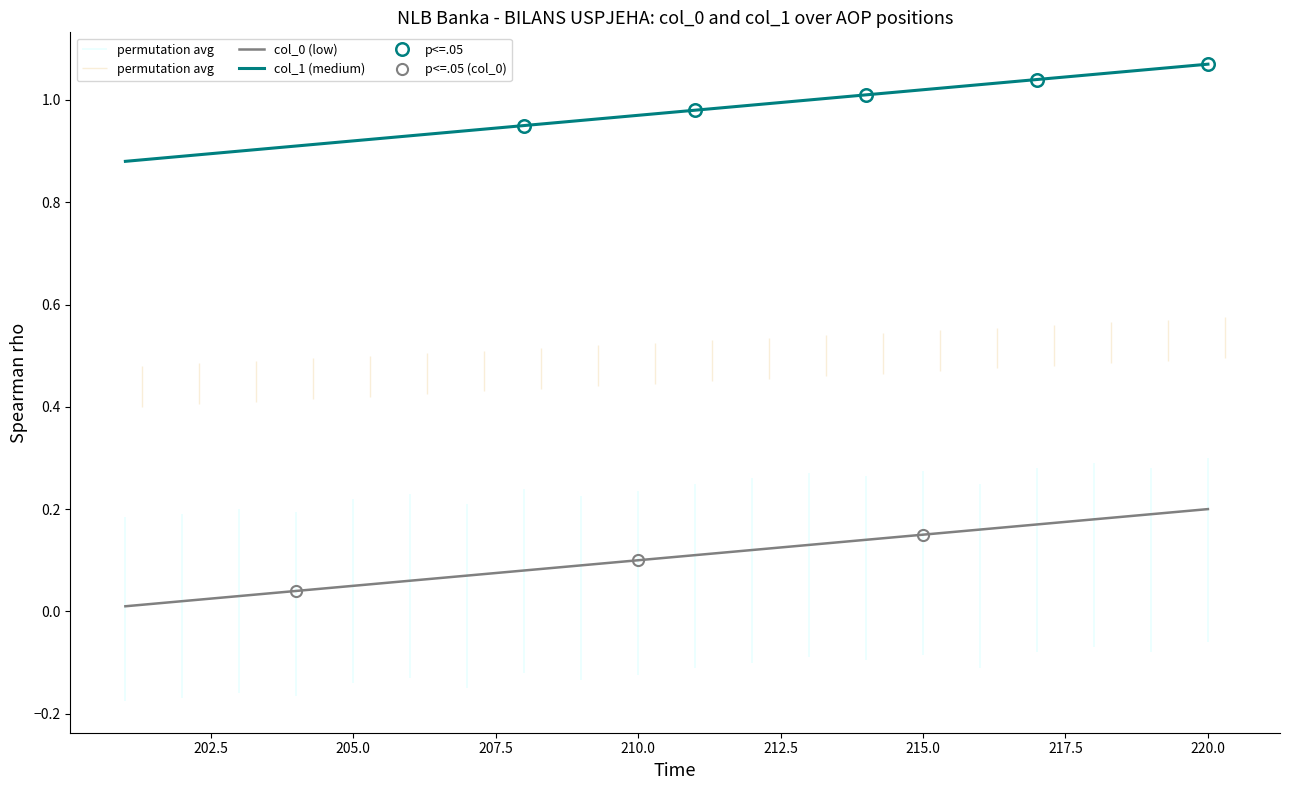

Is this an area chart (filled region under the line)?

No